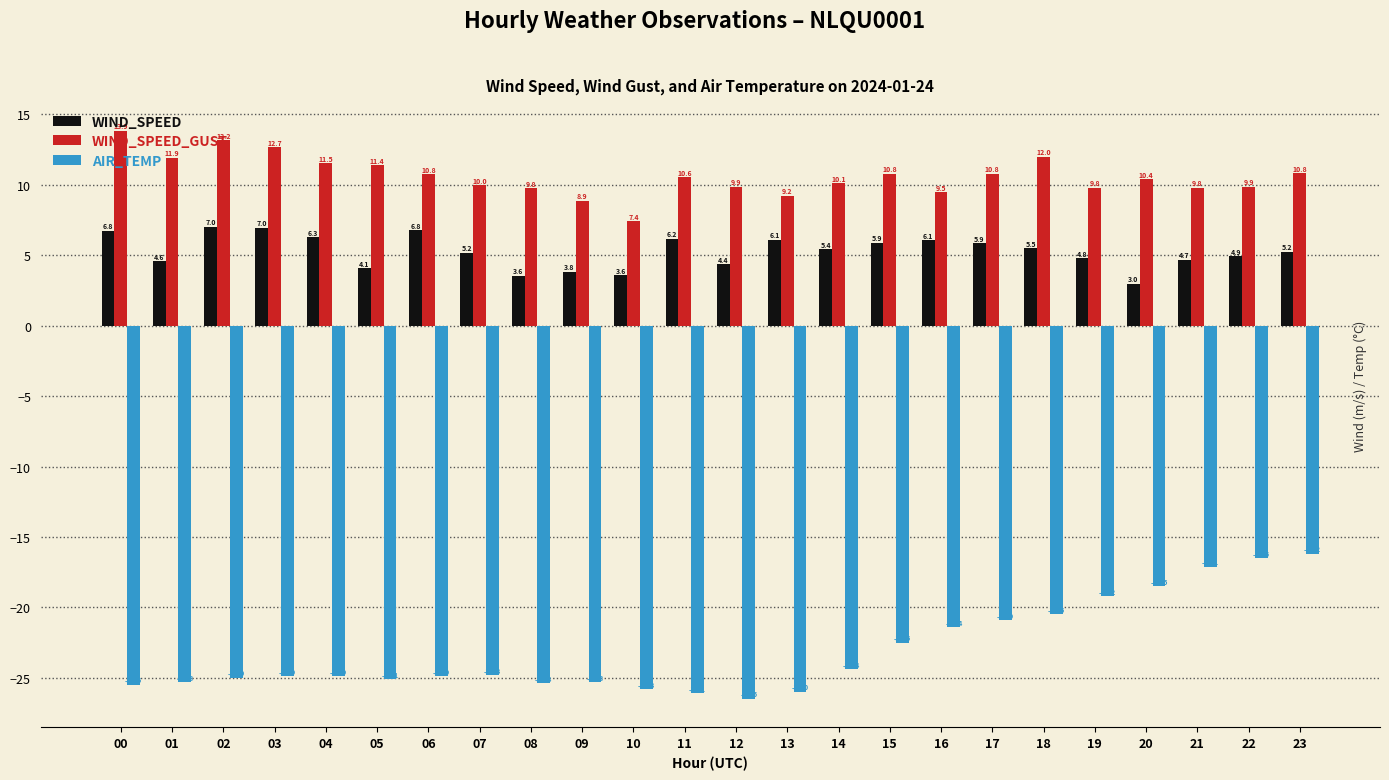

What is the sum of all AIR_TEMP values?

-552.7